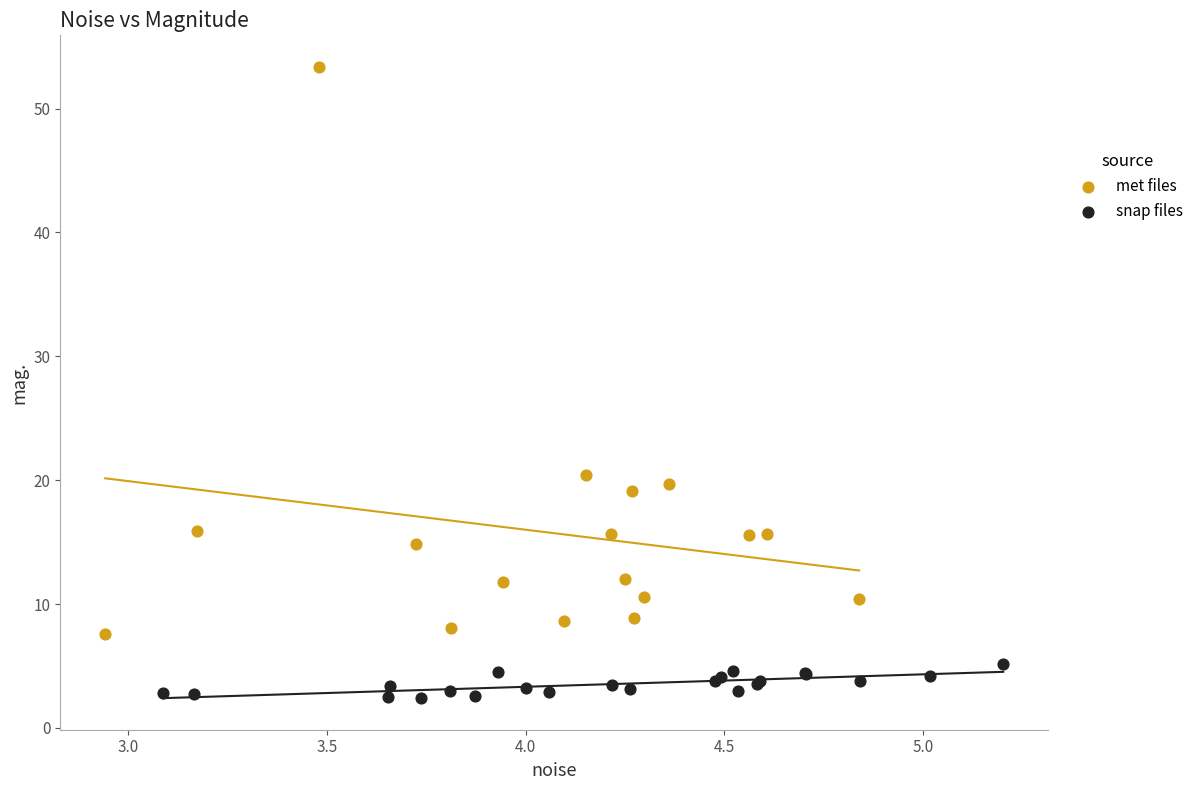

Which series reaches the maximum Y coordinate?

met files